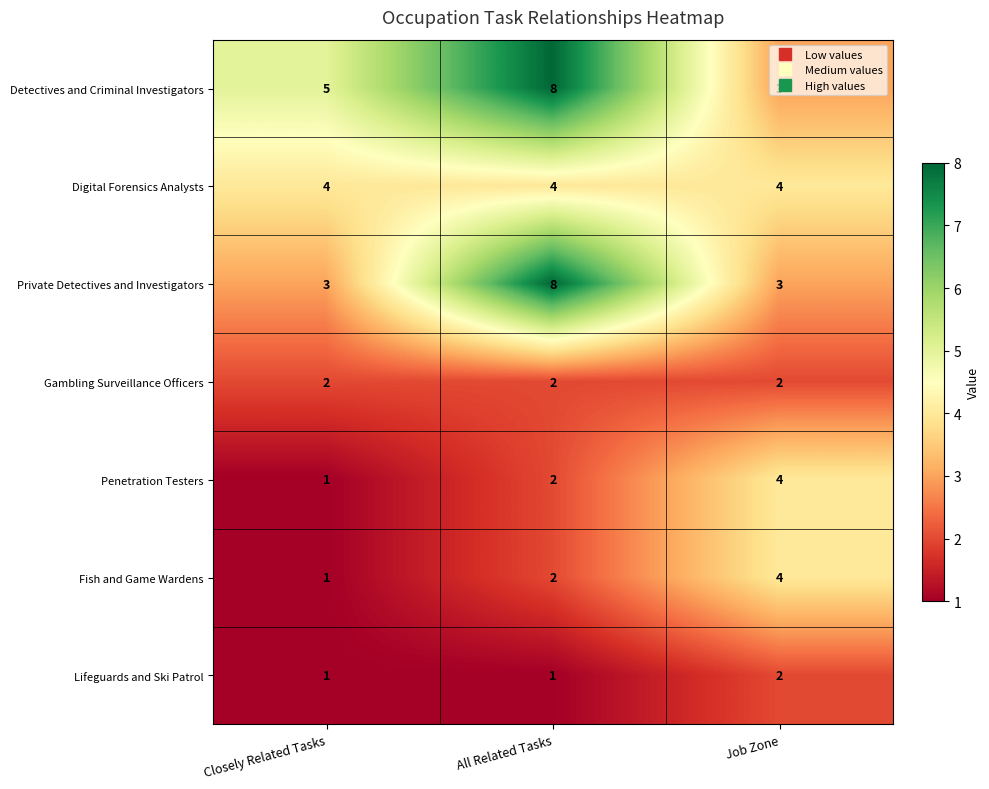

At which category is the sum across all series the highest?

All Related Tasks